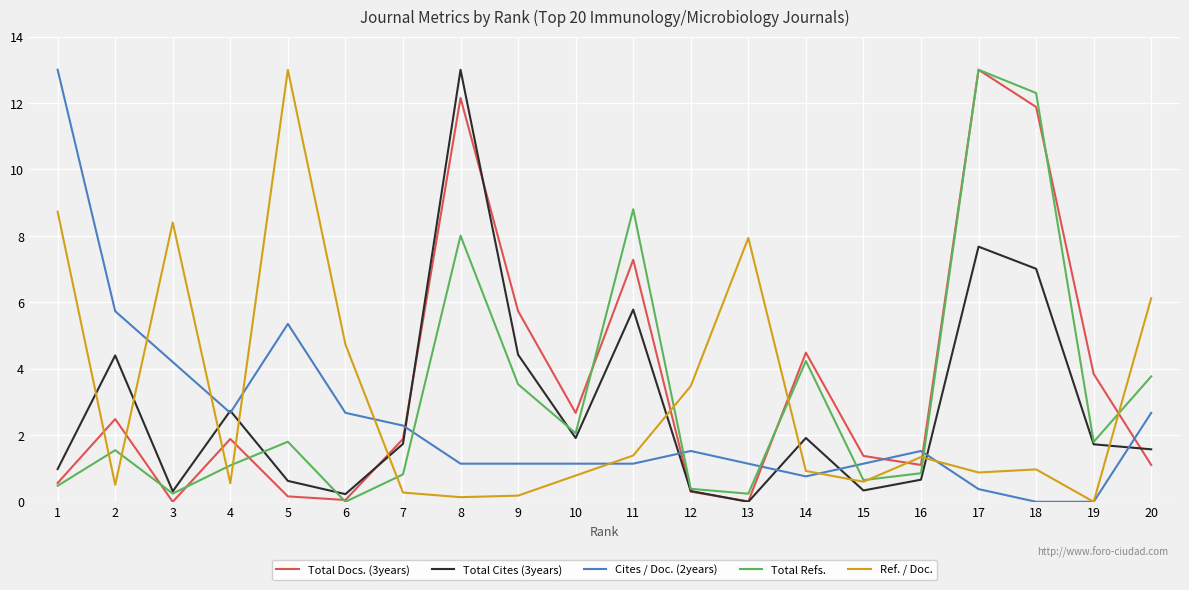

Count the number of data series in this chart.

5